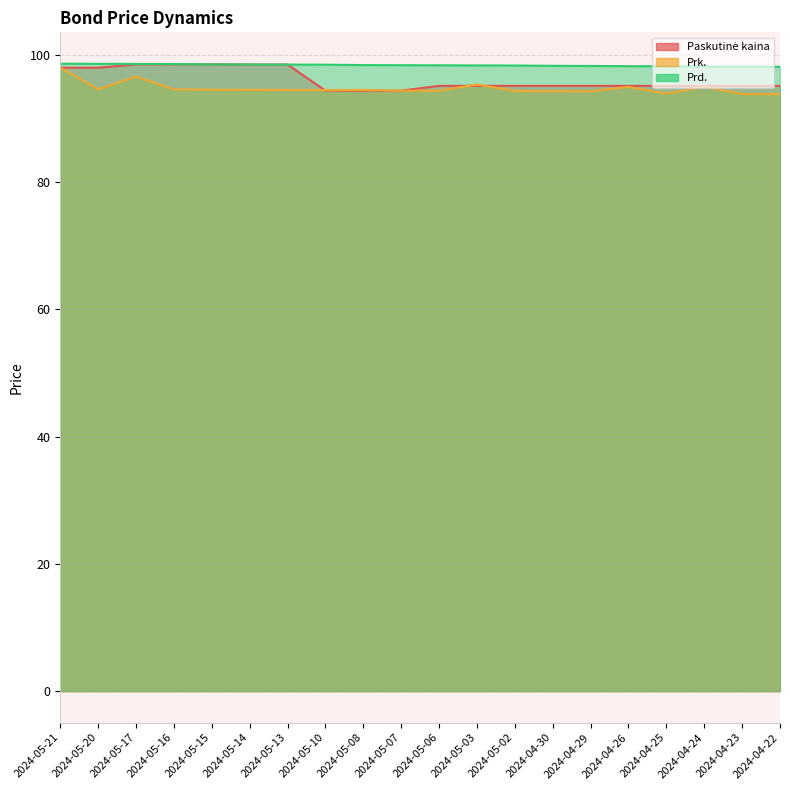

At how many categories does at least one series exceed 96?

20